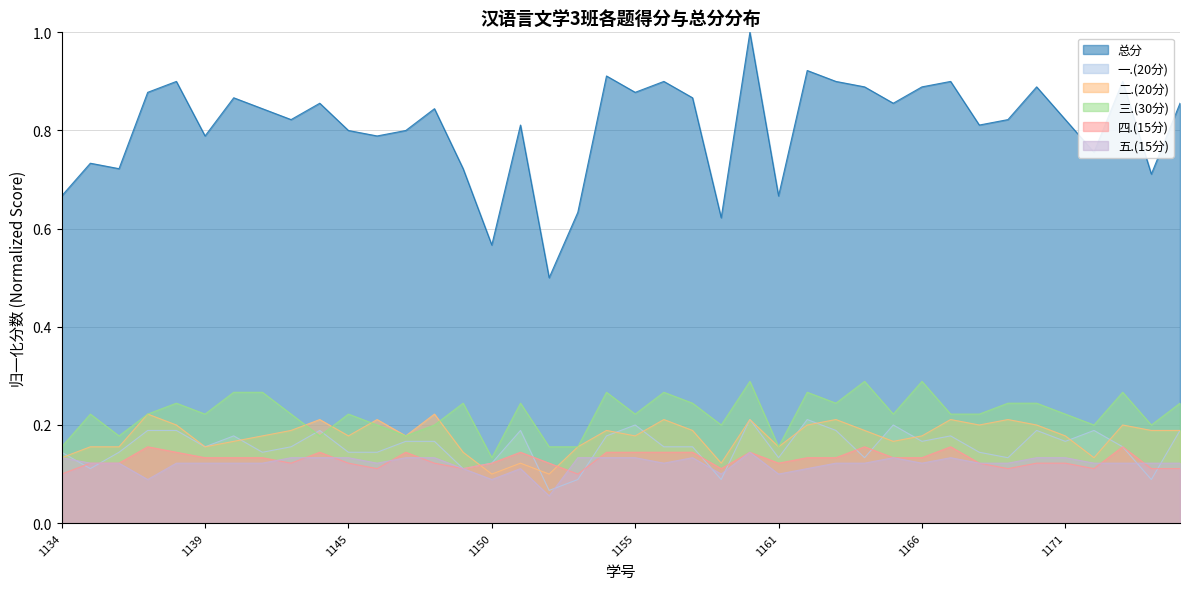

Reading left to right, list all the values displayed in this chart.

总分: 0.7	0.7	0.7	0.9	0.9	0.8	0.9	0.8	0.8	0.9	0.8	0.8	0.8	0.8	0.7	0.6	0.8	0.5	0.6	0.9	0.9	0.9	0.9	0.6	1.0	0.7	0.9	0.9	0.9	0.9	0.9	0.9	0.8	0.8	0.9	0.8	0.8	0.9	0.7	0.9
一.(20分): 0.1	0.1	0.1	0.2	0.2	0.2	0.2	0.1	0.2	0.2	0.1	0.1	0.2	0.2	0.1	0.1	0.2	0.1	0.1	0.2	0.2	0.2	0.2	0.1	0.2	0.1	0.2	0.2	0.1	0.2	0.2	0.2	0.1	0.1	0.2	0.2	0.2	0.2	0.1	0.2
二.(20分): 0.1	0.2	0.2	0.2	0.2	0.2	0.2	0.2	0.2	0.2	0.2	0.2	0.2	0.2	0.1	0.1	0.1	0.1	0.2	0.2	0.2	0.2	0.2	0.1	0.2	0.2	0.2	0.2	0.2	0.2	0.2	0.2	0.2	0.2	0.2	0.2	0.1	0.2	0.2	0.2
三.(30分): 0.2	0.2	0.2	0.2	0.2	0.2	0.3	0.3	0.2	0.2	0.2	0.2	0.2	0.2	0.2	0.1	0.2	0.2	0.2	0.3	0.2	0.3	0.2	0.2	0.3	0.2	0.3	0.2	0.3	0.2	0.3	0.2	0.2	0.2	0.2	0.2	0.2	0.3	0.2	0.2
四.(15分): 0.1	0.1	0.1	0.2	0.1	0.1	0.1	0.1	0.1	0.1	0.1	0.1	0.1	0.1	0.1	0.1	0.1	0.1	0.1	0.1	0.1	0.1	0.1	0.1	0.1	0.1	0.1	0.1	0.2	0.1	0.1	0.2	0.1	0.1	0.1	0.1	0.1	0.2	0.1	0.1
五.(15分): 0.1	0.1	0.1	0.1	0.1	0.1	0.1	0.1	0.1	0.1	0.1	0.1	0.1	0.1	0.1	0.1	0.1	0.1	0.1	0.1	0.1	0.1	0.1	0.1	0.1	0.1	0.1	0.1	0.1	0.1	0.1	0.1	0.1	0.1	0.1	0.1	0.1	0.1	0.1	0.1